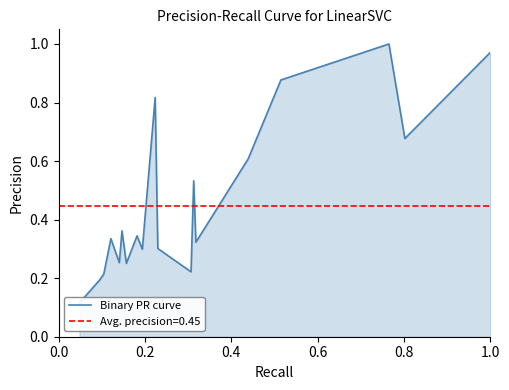

The value at 0.0 is 0.1. True or false?

True